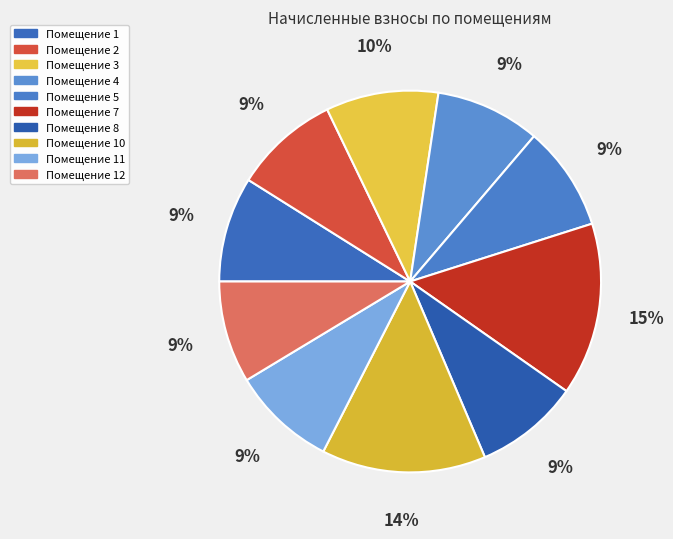

How many slices are in this pie chart?

10